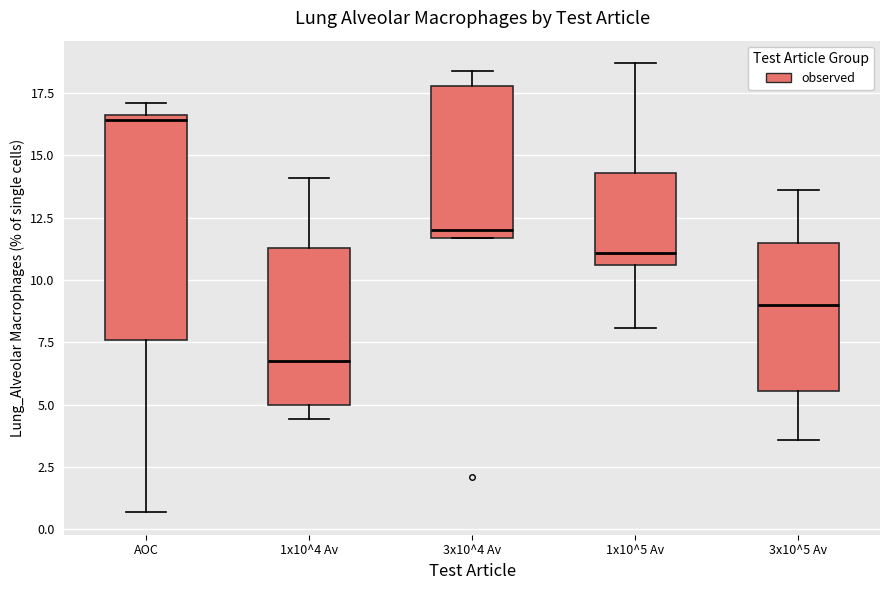

Which box has the lowest median line?

1x10^4 Av